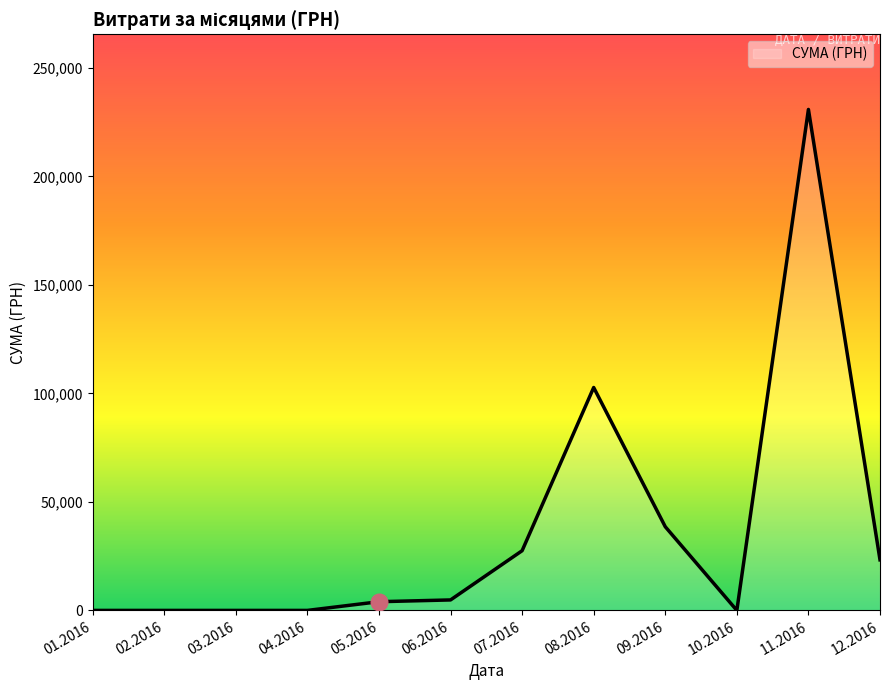

What is the greatest value displayed?

230842.2